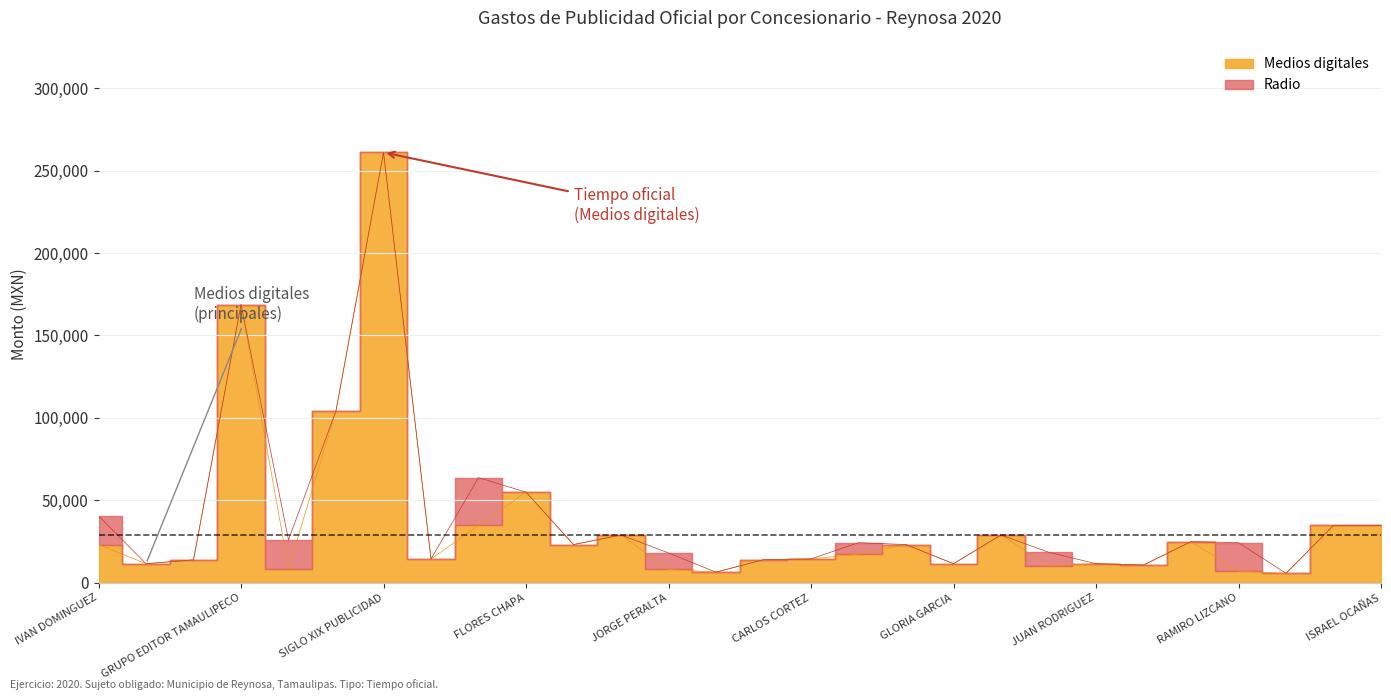

True or false: the data has more than 2 interior local peaks.

True